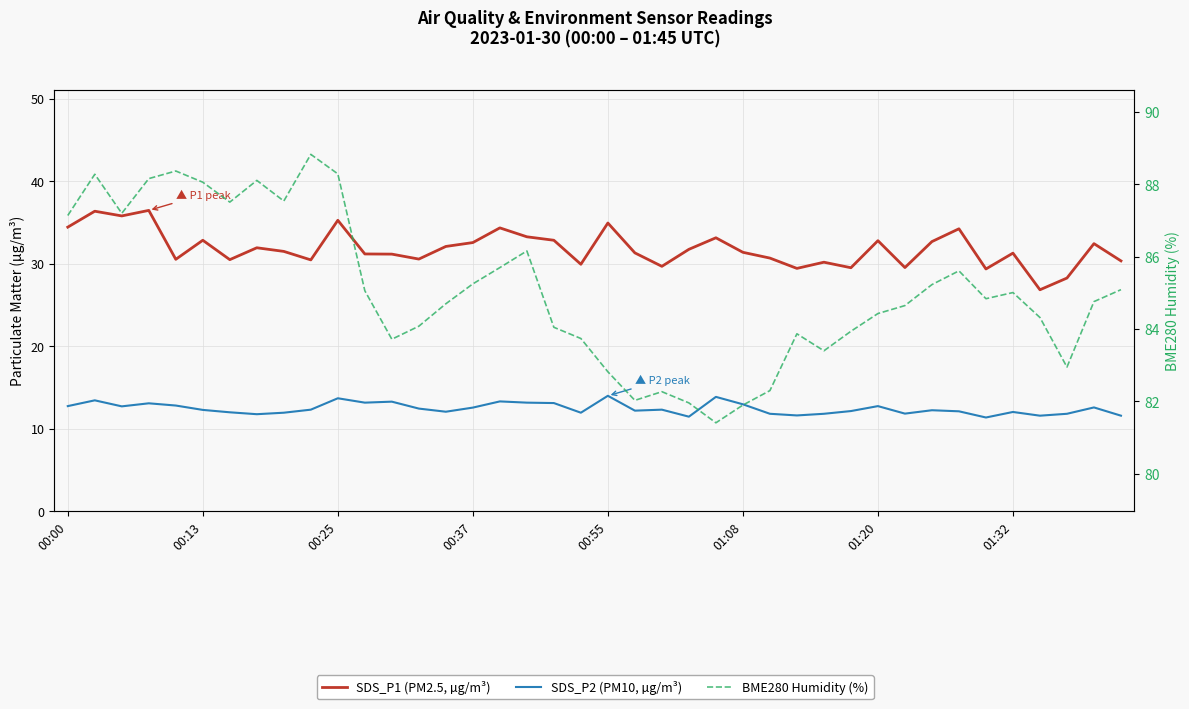

Reading left to right, list all the values displayed in this chart.

SDS_P1 (PM2.5, µg/m³): 34.4	36.4	35.8	36.5	30.5	32.8	30.5	31.9	31.5	30.4	35.2	31.2	31.1	30.6	32.1	32.5	34.3	33.2	32.8	29.9	34.9	31.3	29.7	31.7	33.1	31.4	30.7	29.4	30.2	29.5	32.8	29.5	32.7	34.2	29.4	31.3	26.8	28.2	32.4	30.3
SDS_P2 (PM10, µg/m³): 12.7	13.4	12.7	13.1	12.8	12.3	12.0	11.8	11.9	12.3	13.7	13.2	13.3	12.4	12.1	12.6	13.3	13.2	13.1	11.9	14.0	12.2	12.3	11.4	13.8	12.9	11.8	11.6	11.8	12.1	12.7	11.8	12.2	12.1	11.3	12.0	11.6	11.8	12.6	11.6
BME280 Humidity (%): 87.1	88.3	87.2	88.2	88.4	88.1	87.5	88.1	87.5	88.8	88.3	85.1	83.7	84.1	84.7	85.2	85.7	86.2	84.0	83.7	82.8	82.0	82.3	82.0	81.4	81.9	82.3	83.9	83.4	83.9	84.4	84.7	85.2	85.6	84.8	85.0	84.3	83.0	84.8	85.1